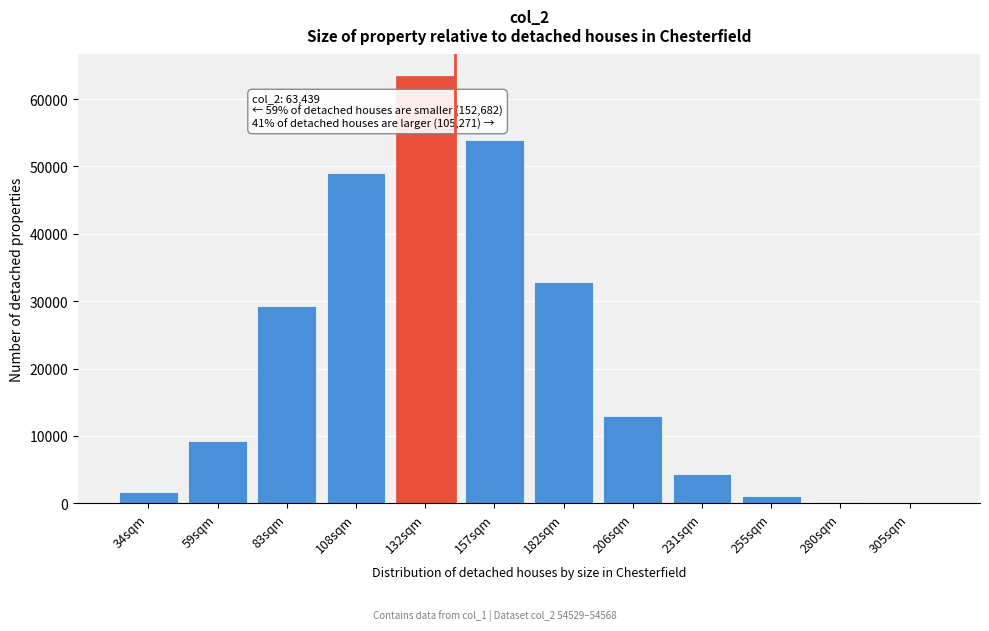

The value at 83sqm is 29248. True or false?

True